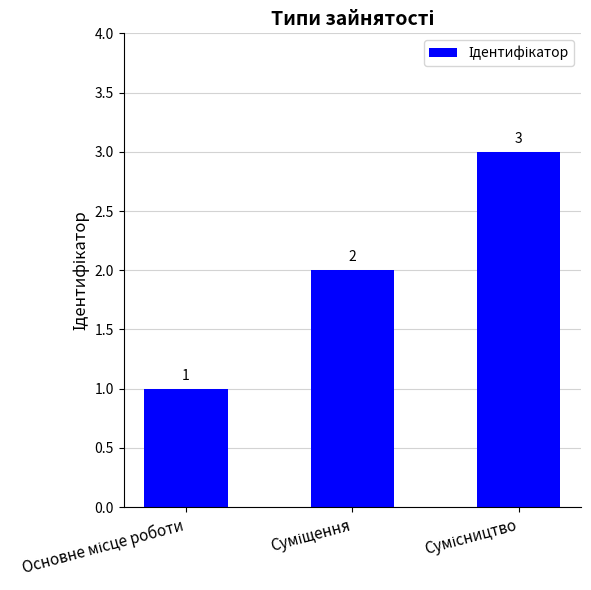

Reading left to right, what are all the values shown in this chart?

1	2	3